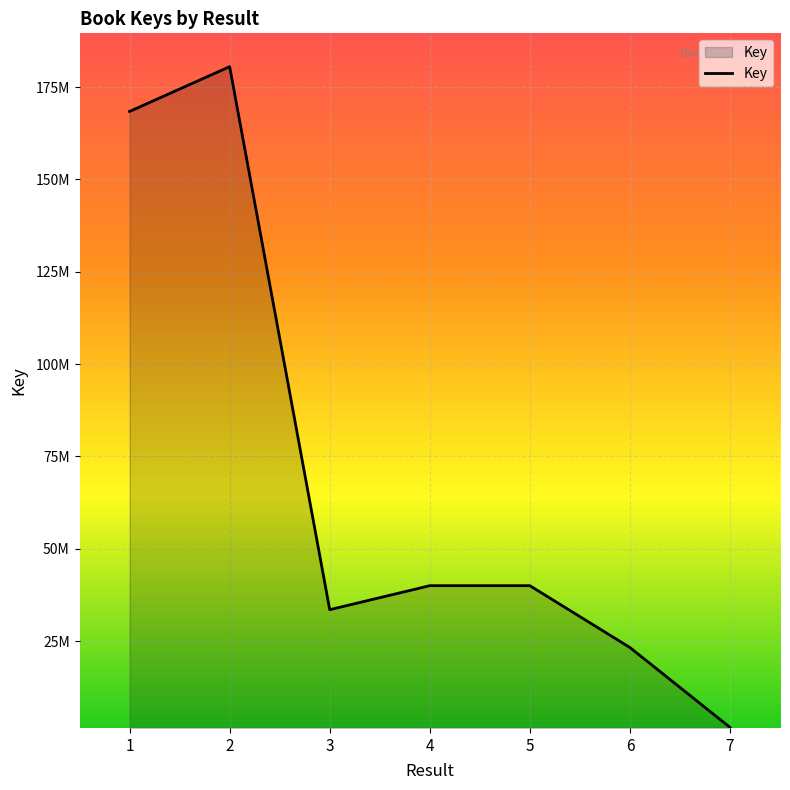

Does the chart display data point markers on the line(s)?

No